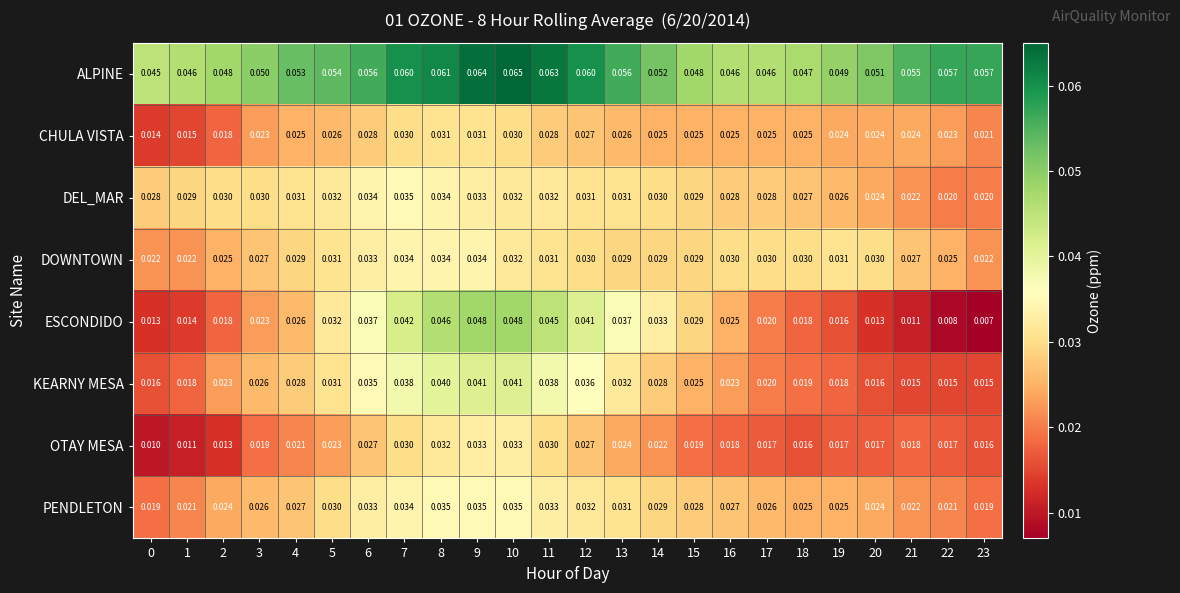

At which category is the sum across all series the highest?

9